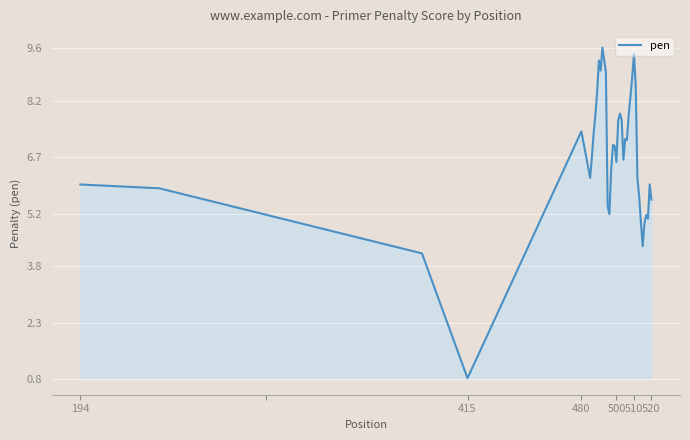

How many lines are shown in the chart?

1